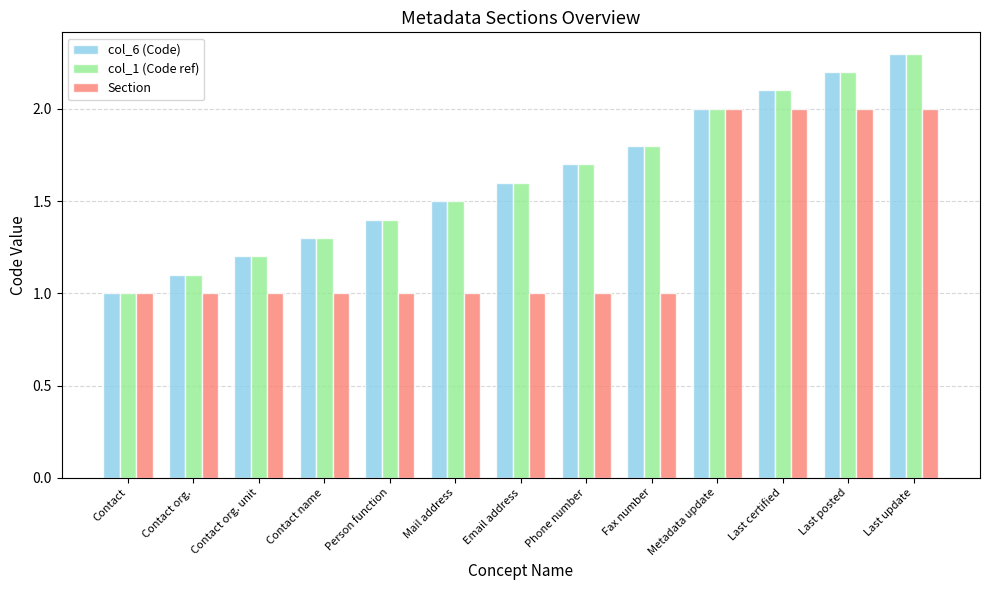

What is the difference between the second highest and second lowest values in the col_1 (Code ref) series?

1.1